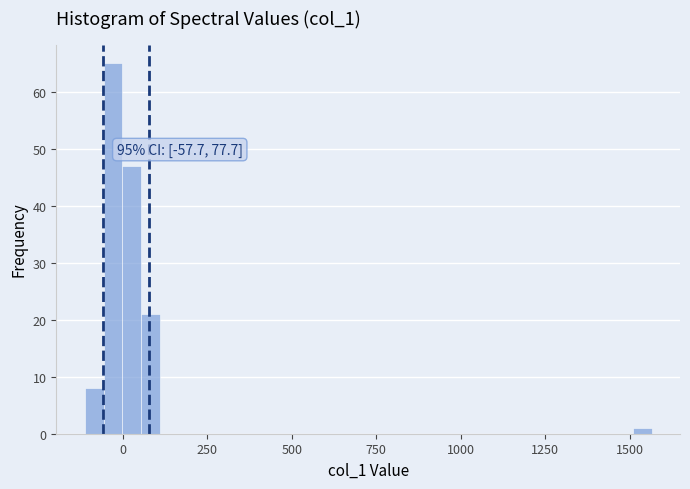

Around what value on the x-axis is the tallest bar? Give the approximate position of its centre, as read against the axis.

-50